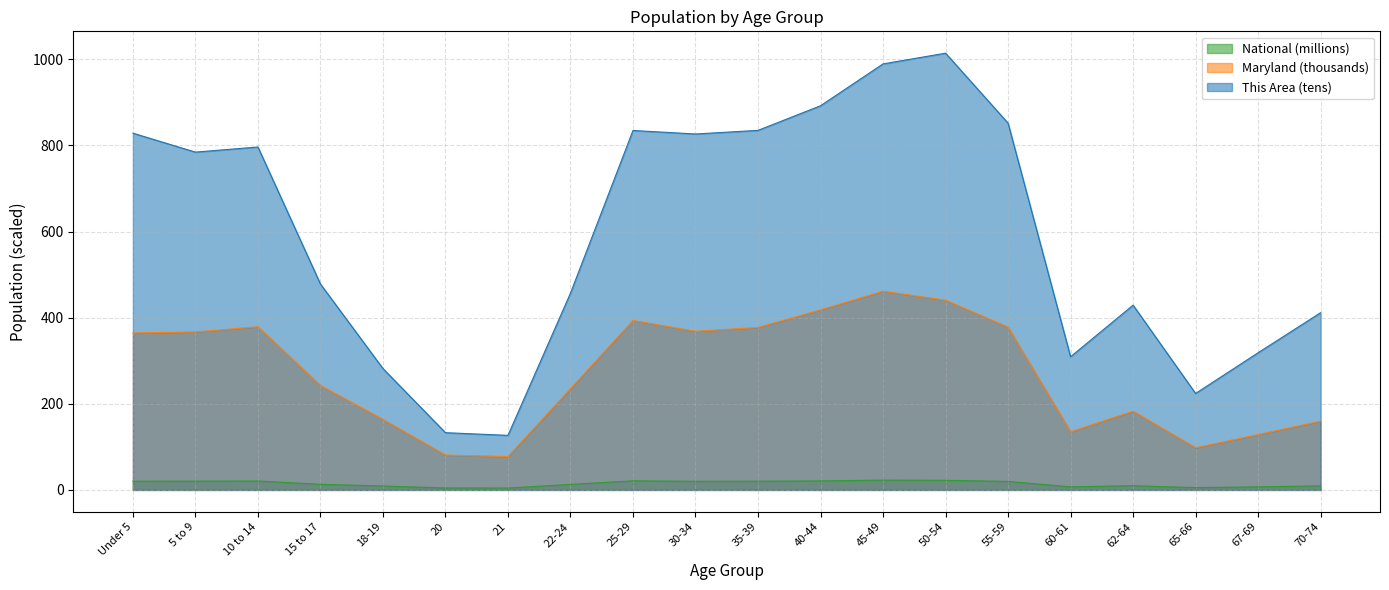

What is the label of the 6th point from the left?

20